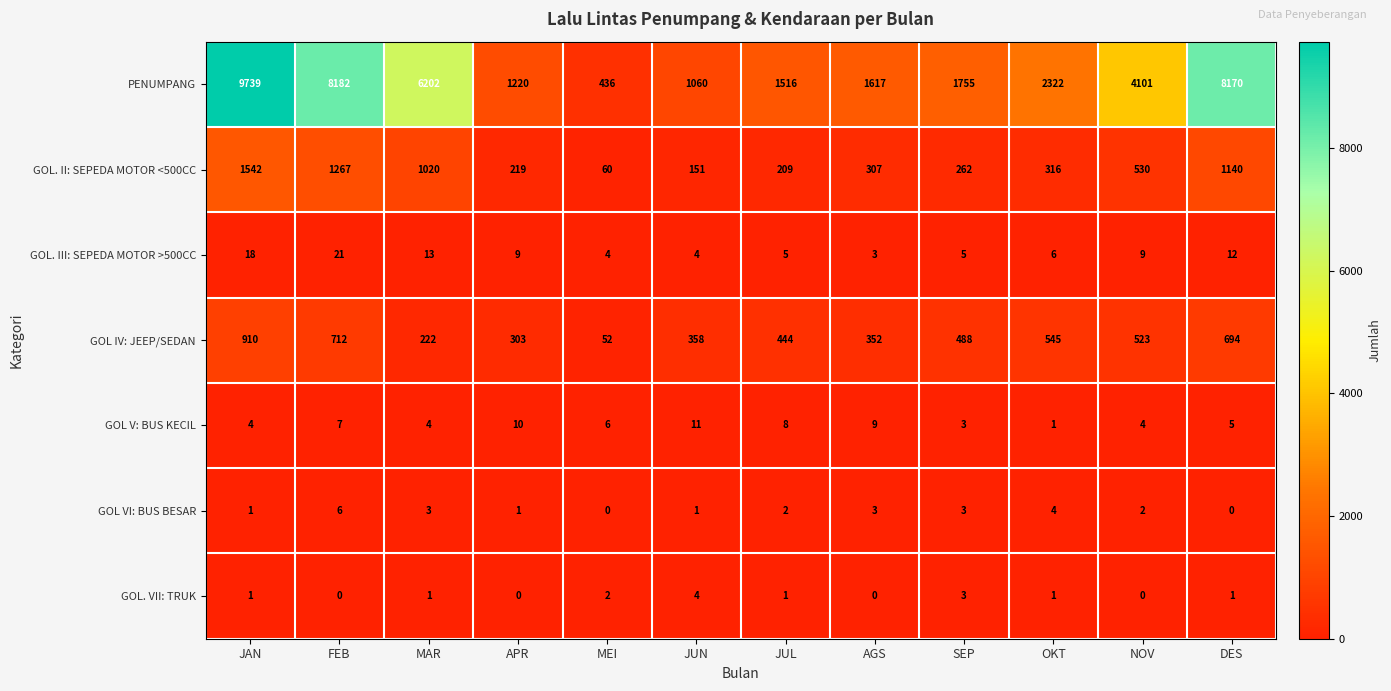

The value of GOL V: BUS KECIL at MAR is 5. True or false?

False